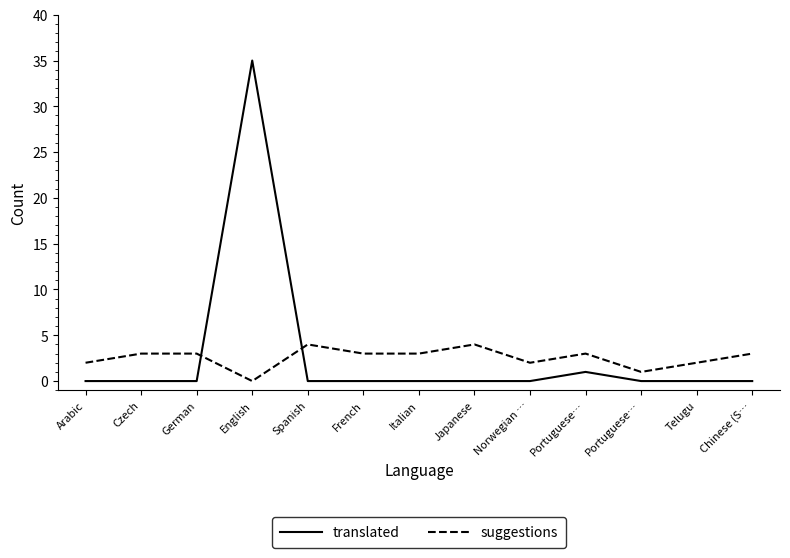

Which series changed the most between Arabic and English?

translated